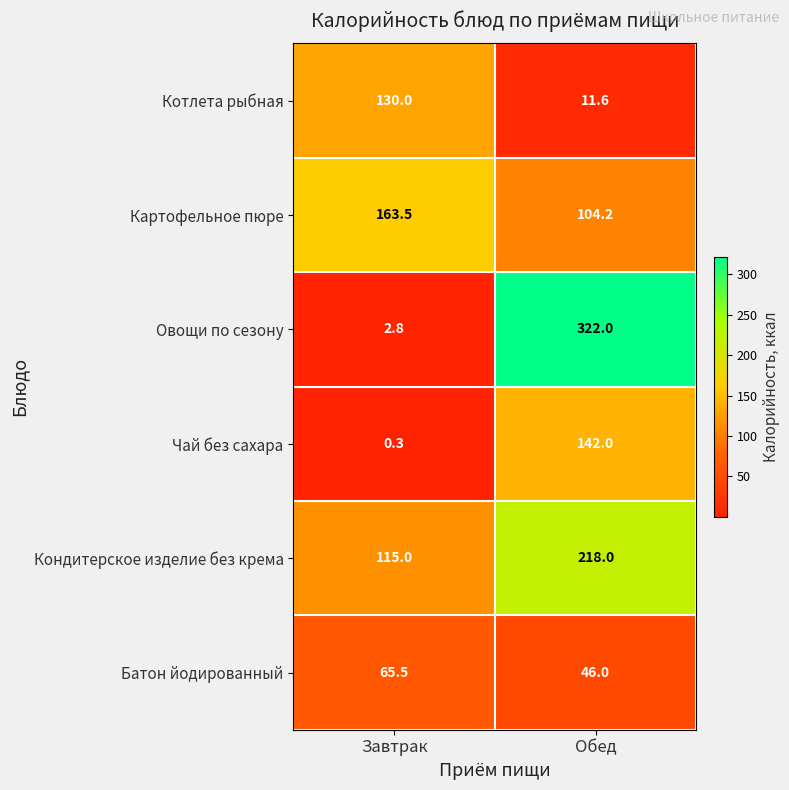

Count the number of categories in the chart.

2